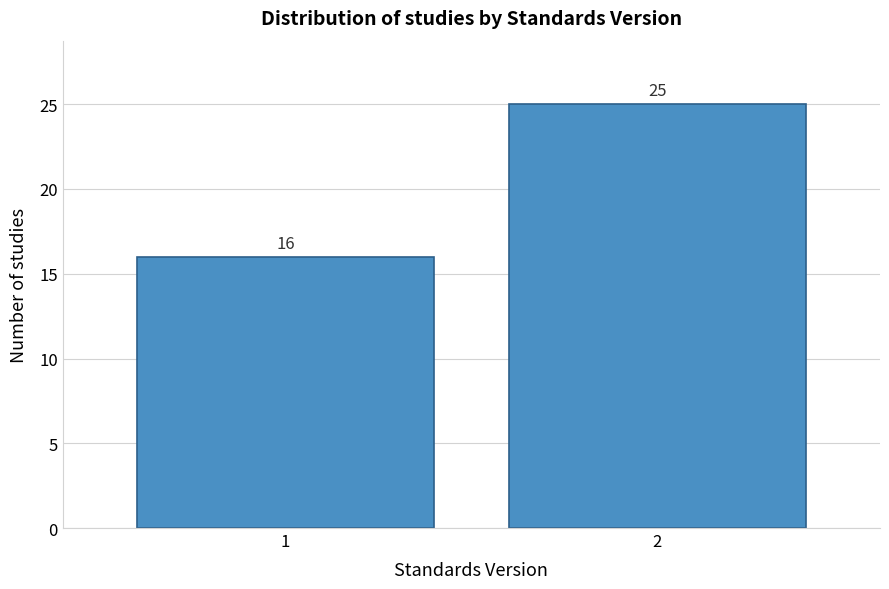

Reading left to right, extract all data points from this chart.

1=16	2=25